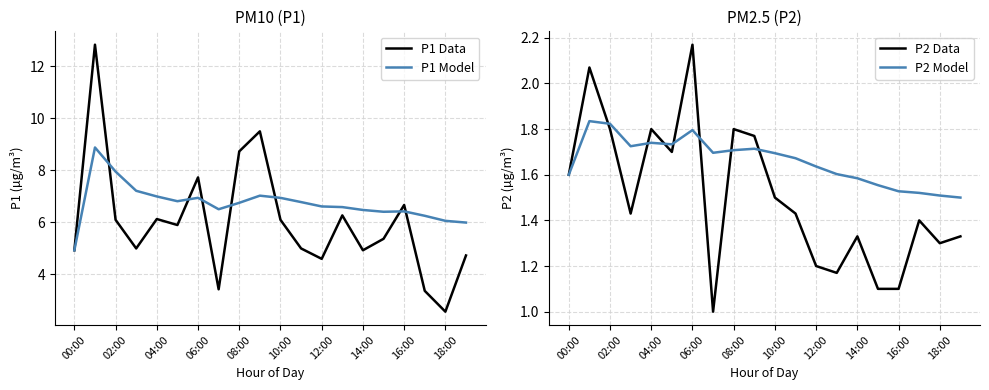

How many interior local valleys does the P2 Data series have?

5